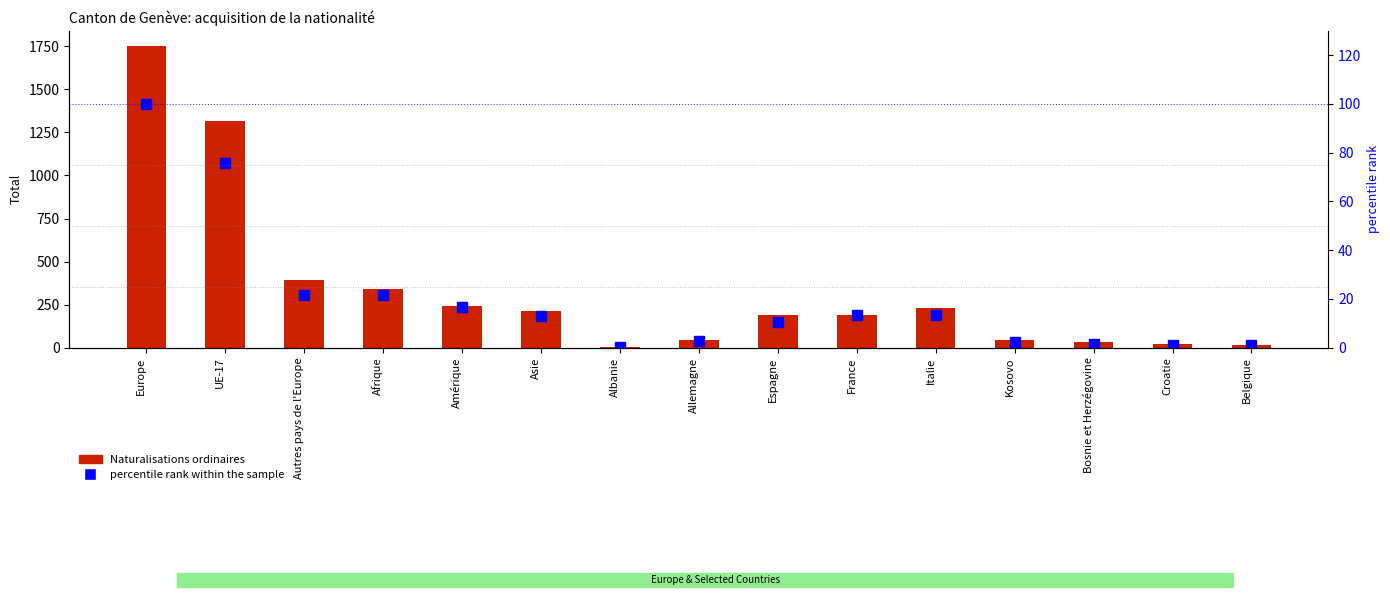

What is the spread (max minus min) of values at Italie?

217.6